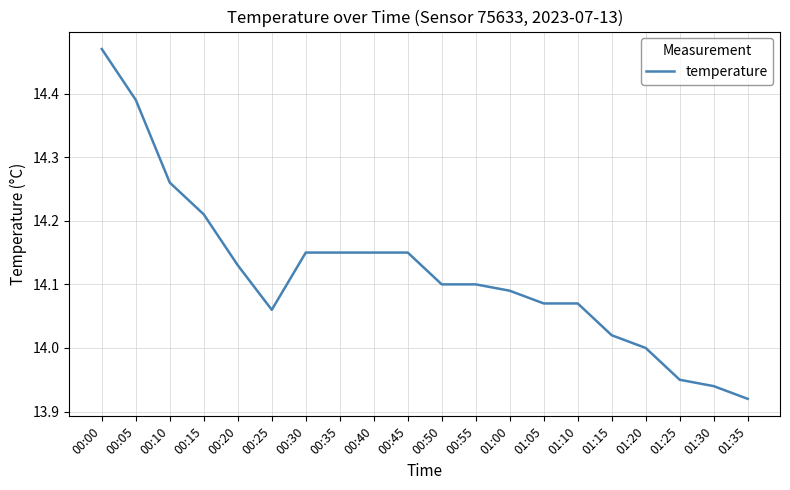

What is the sum of the values at 00:00 and 00:25?

28.5